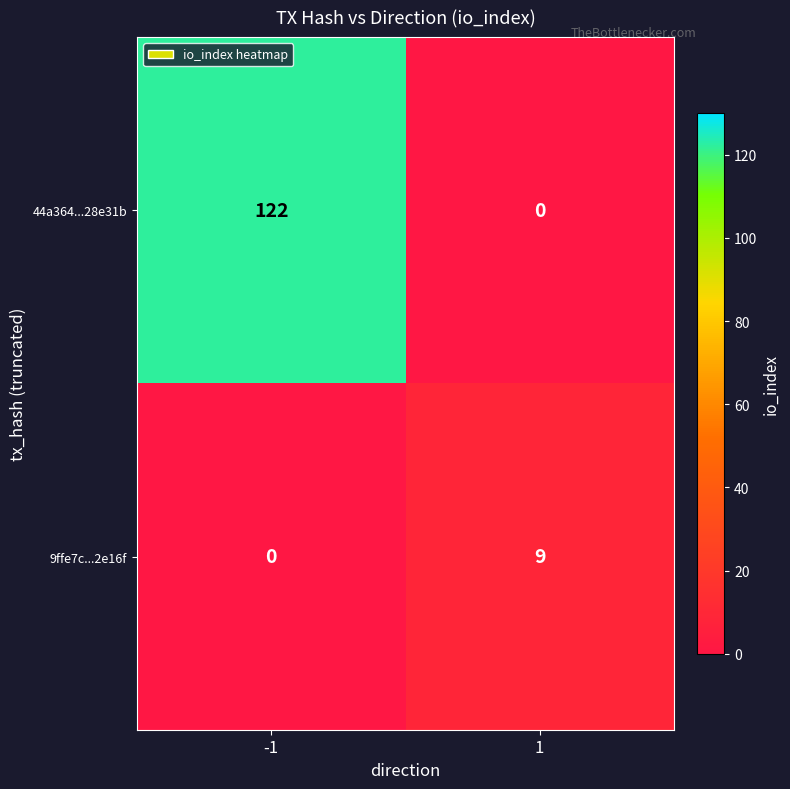

What is the sum of the 9ffe7c...2e16f values at -1 and 1?

9